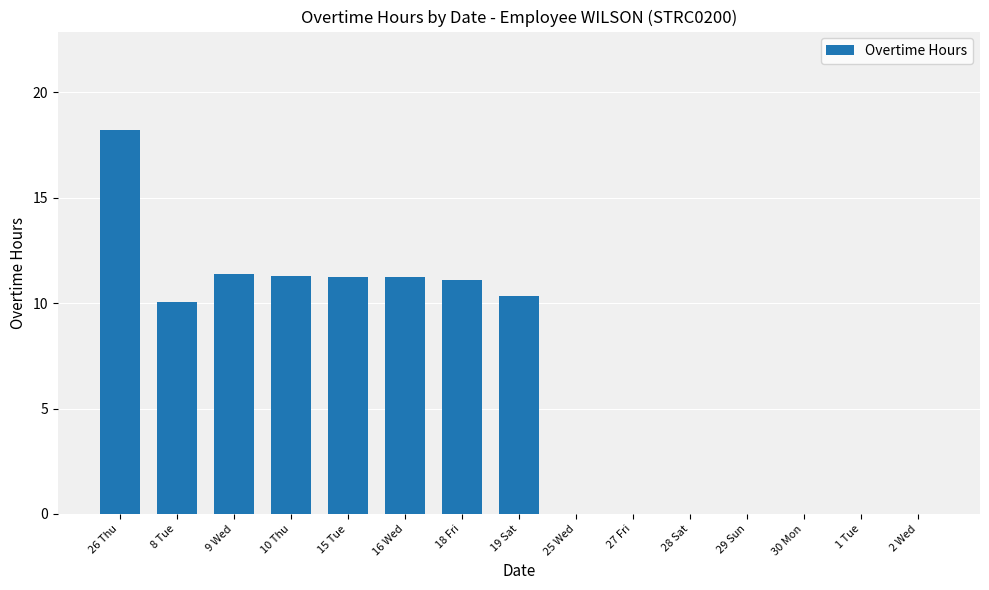

What is the greatest value displayed?

18.2